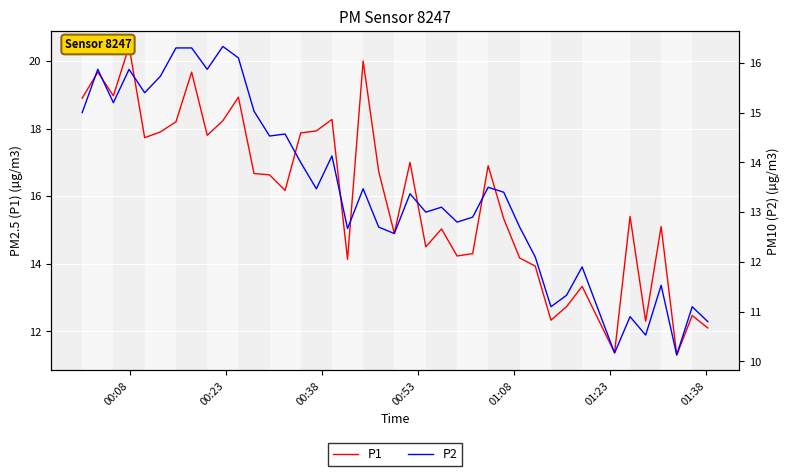

True or false: P1 has a value of 23.5 at 20.

False